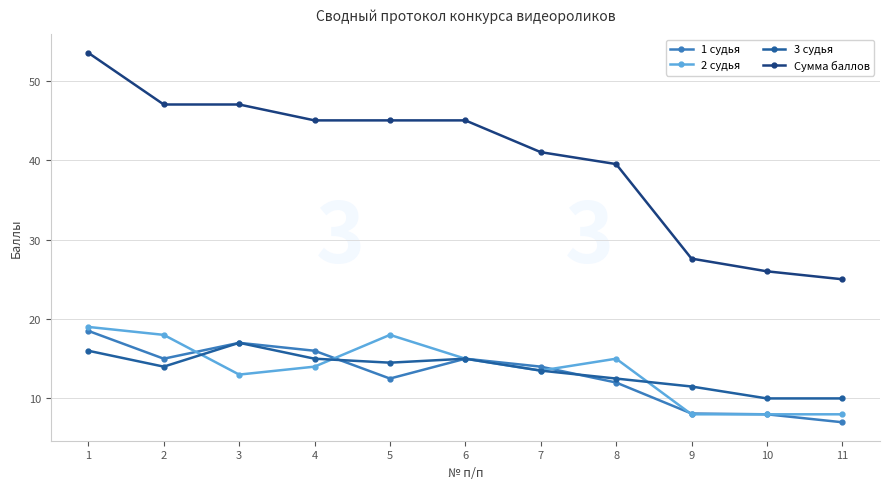

At which category does 3 судья reach its first local peak?

3